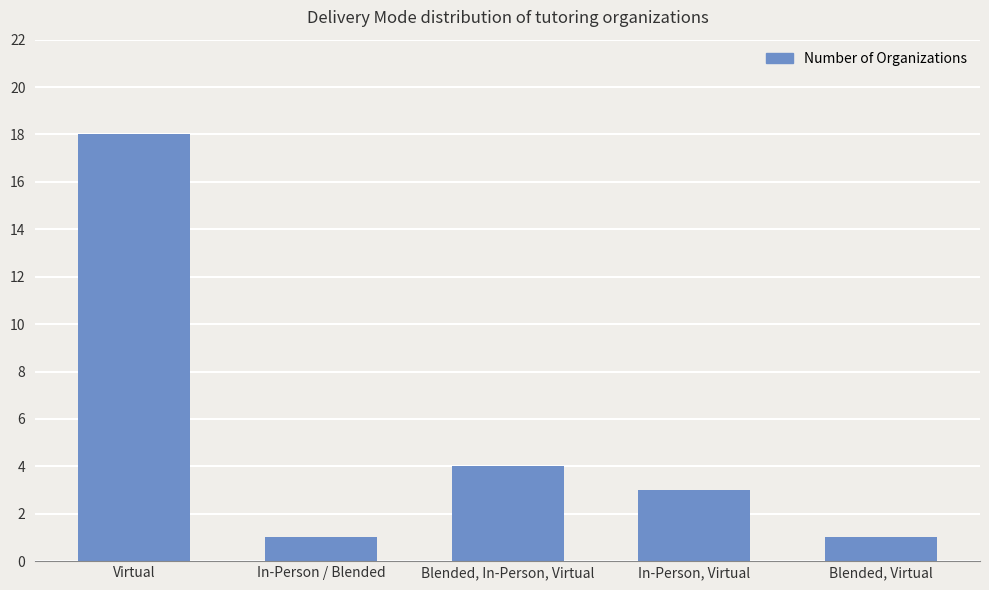

The chart shows a value of 18 at Virtual. True or false?

True